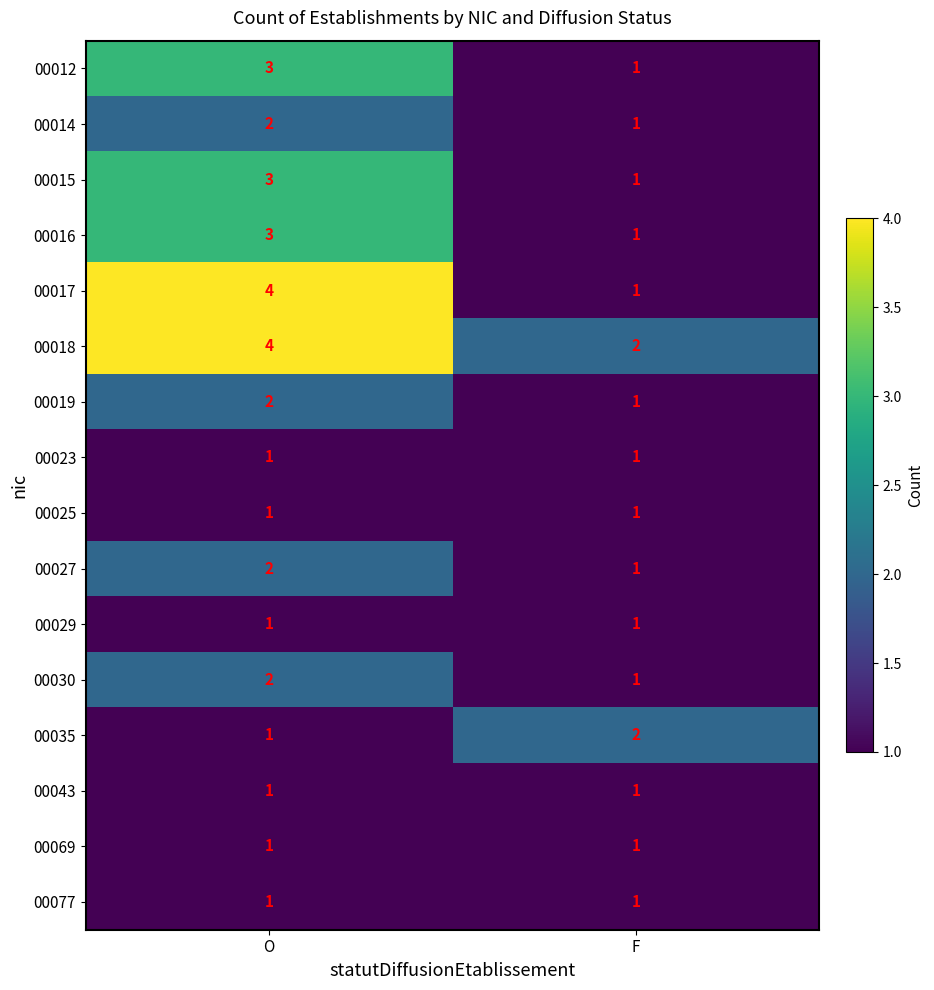

What is the difference between the highest and lowest values at F?

1